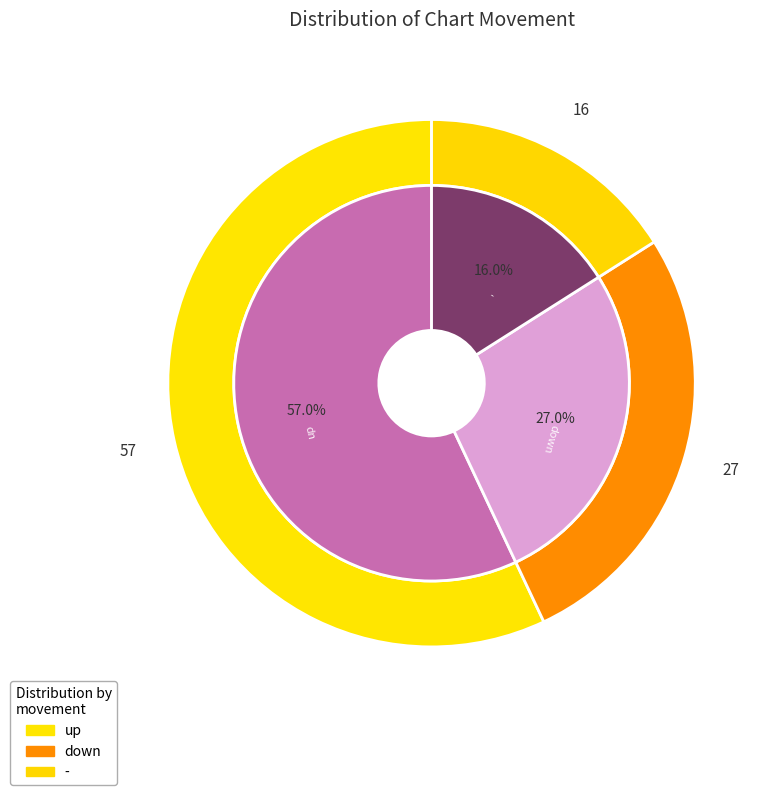

What is the largest slice in the pie chart?

up